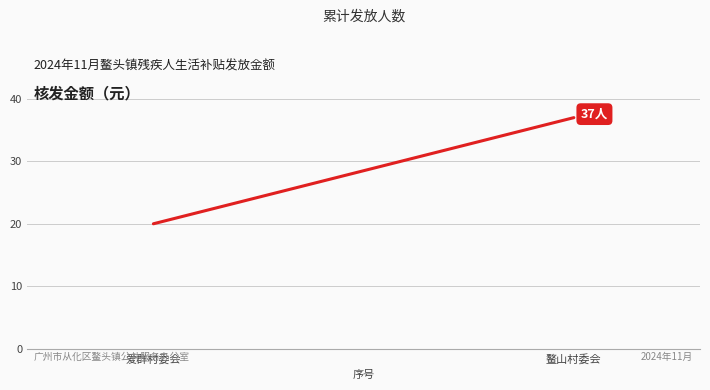

Which has a higher value, 鳌山村委会 or 爱群村委会?

鳌山村委会